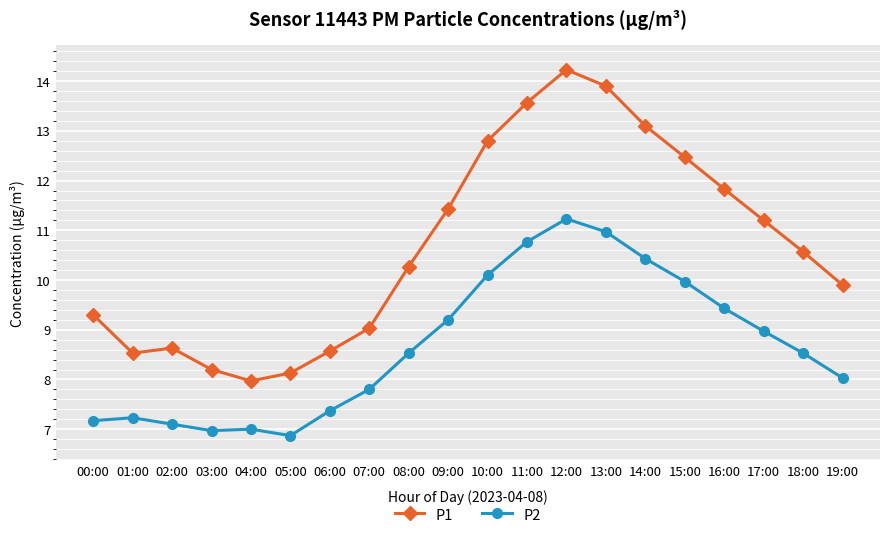

What is the sum of all P2 values?

173.7